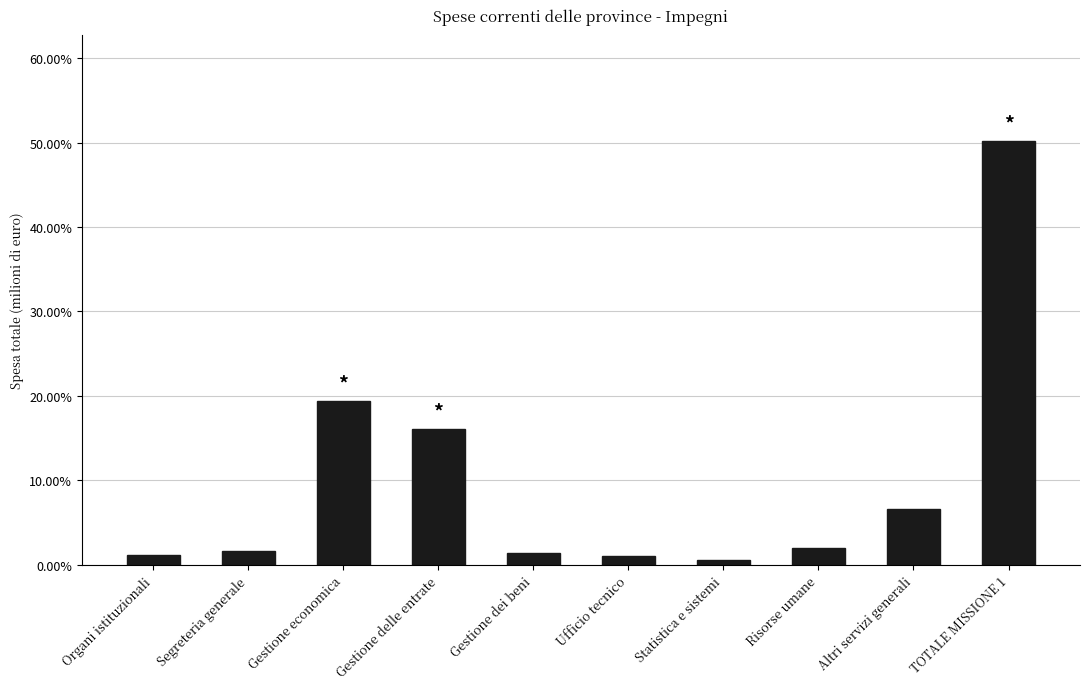

Does the chart contain any negative values?

No